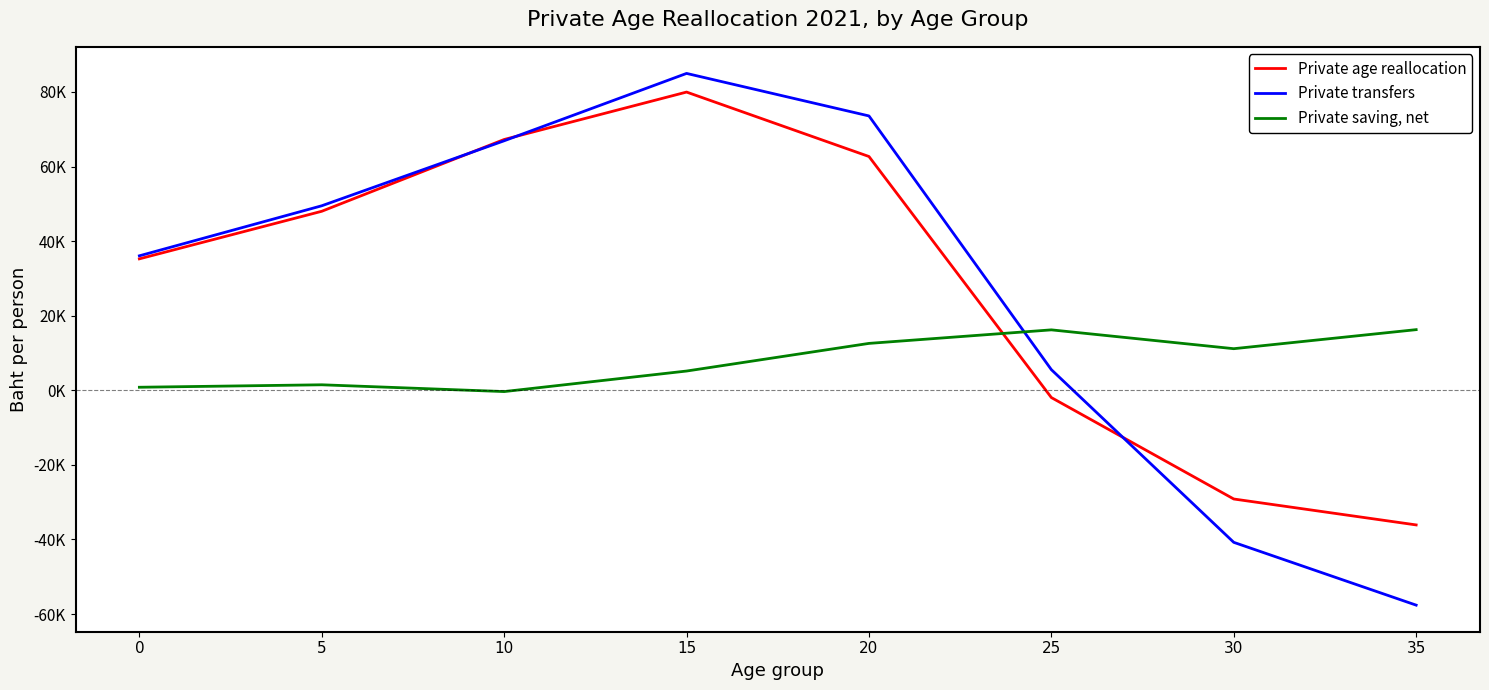

True or false: Private age reallocation has a value of 32273.9 at 20.

False